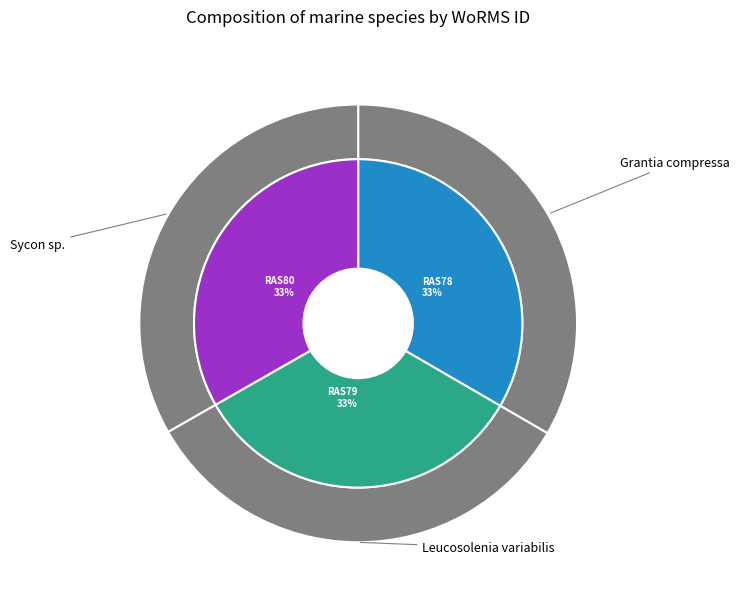

Approximately how many times larger is the value at Grantia compressa compared to Sycon sp.?

1.0